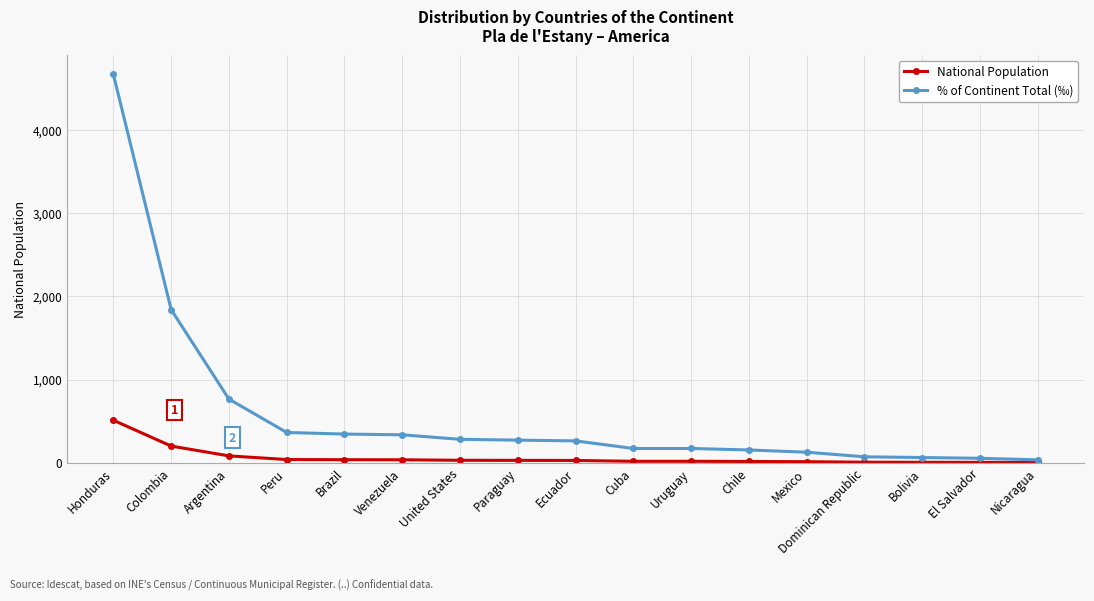

Which series has the largest total across all categories?

% of Continent Total (‰)